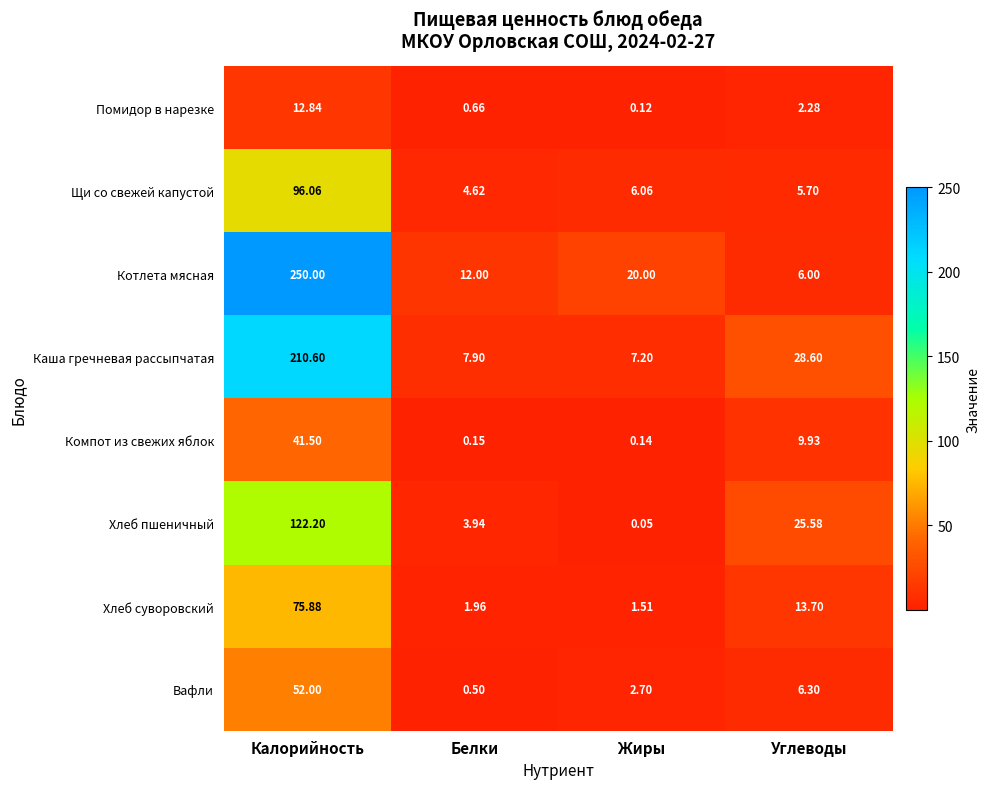

Which series has the largest total across all categories?

Котлета мясная